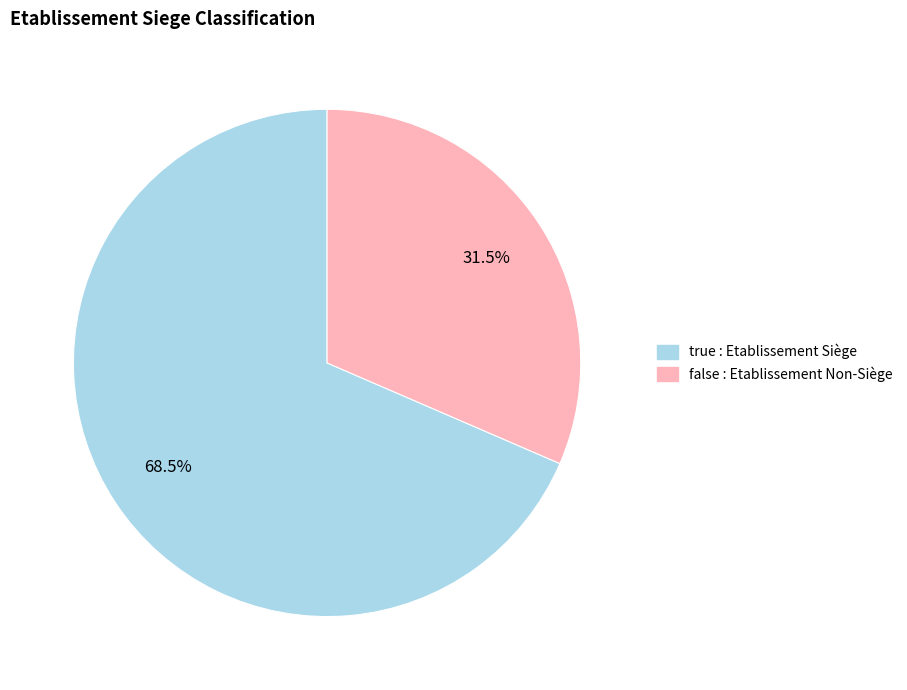

Does false account for over 50% of the chart?

No